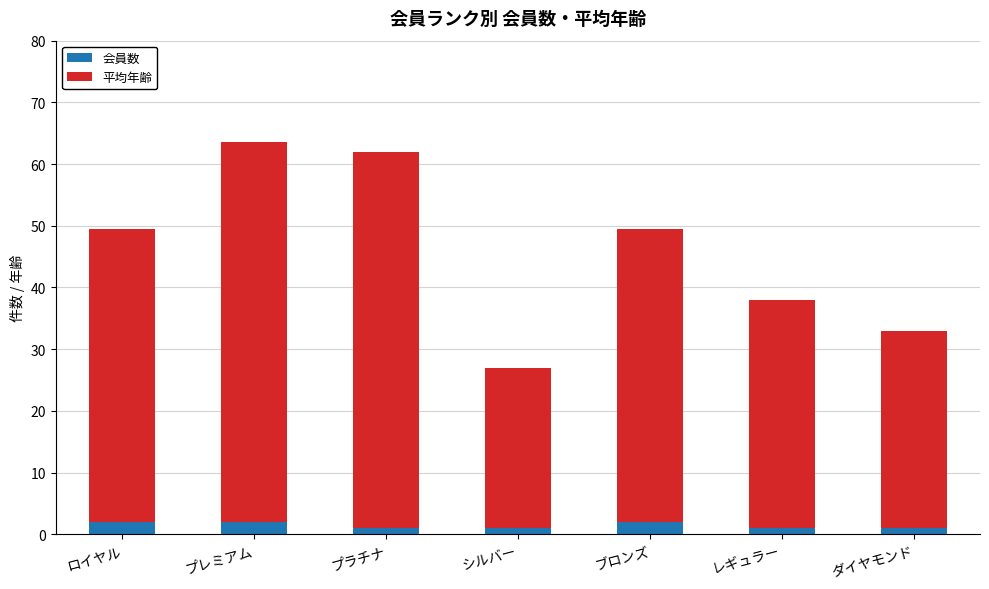

What is the average value of the 会員数 series?

1.4